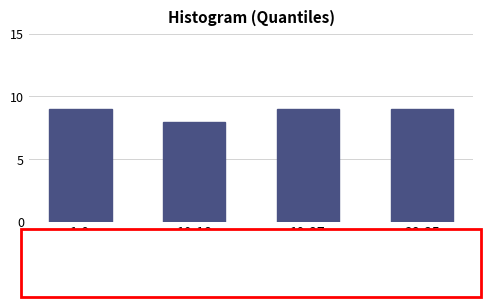

Reading left to right, list all the values displayed in this chart.

9	8	9	9